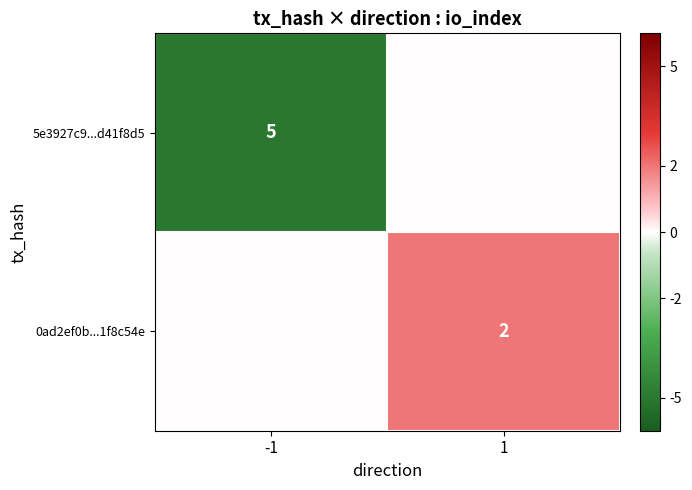

What is the total value across all series at 1?

2